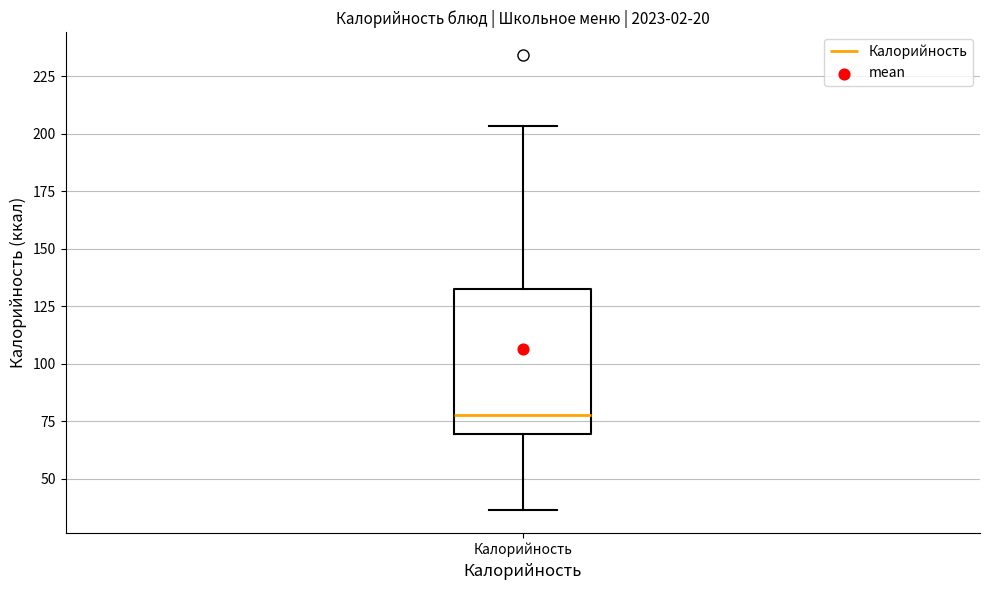

Transcribe this box plot: give where the median line is, the range the box spans, and where the two whiskers end, as read against the y-axis. The values are not printed on the chart, so give them approximately, as read against the axis.

median 80, box 70 to 135, whiskers 35 to 205